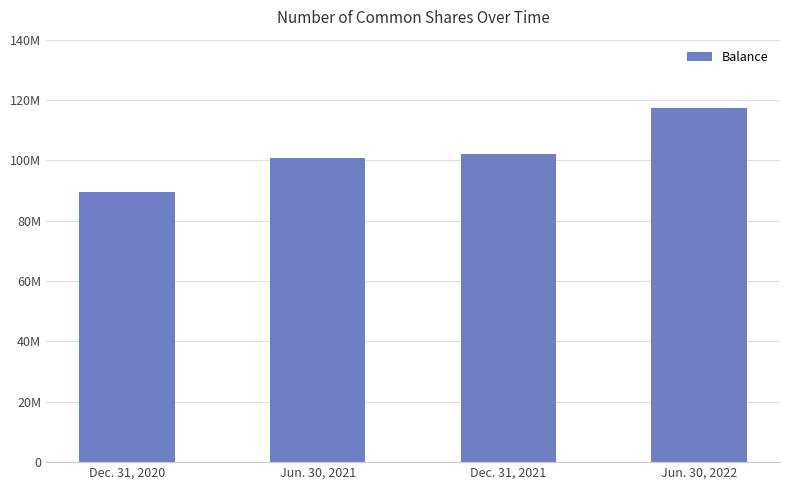

At which label does the data first exceed 102243211?

Jun. 30, 2022